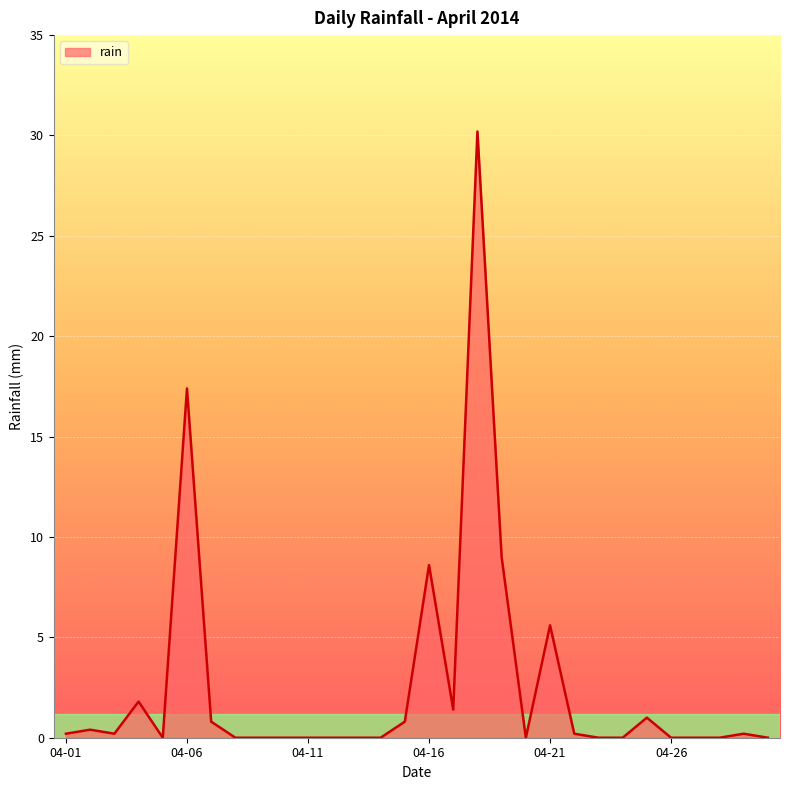

What is the greatest value displayed?

30.2